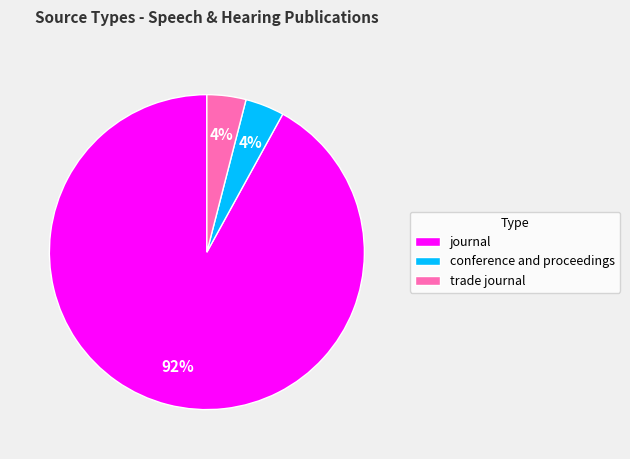

What is the majority slice?

journal